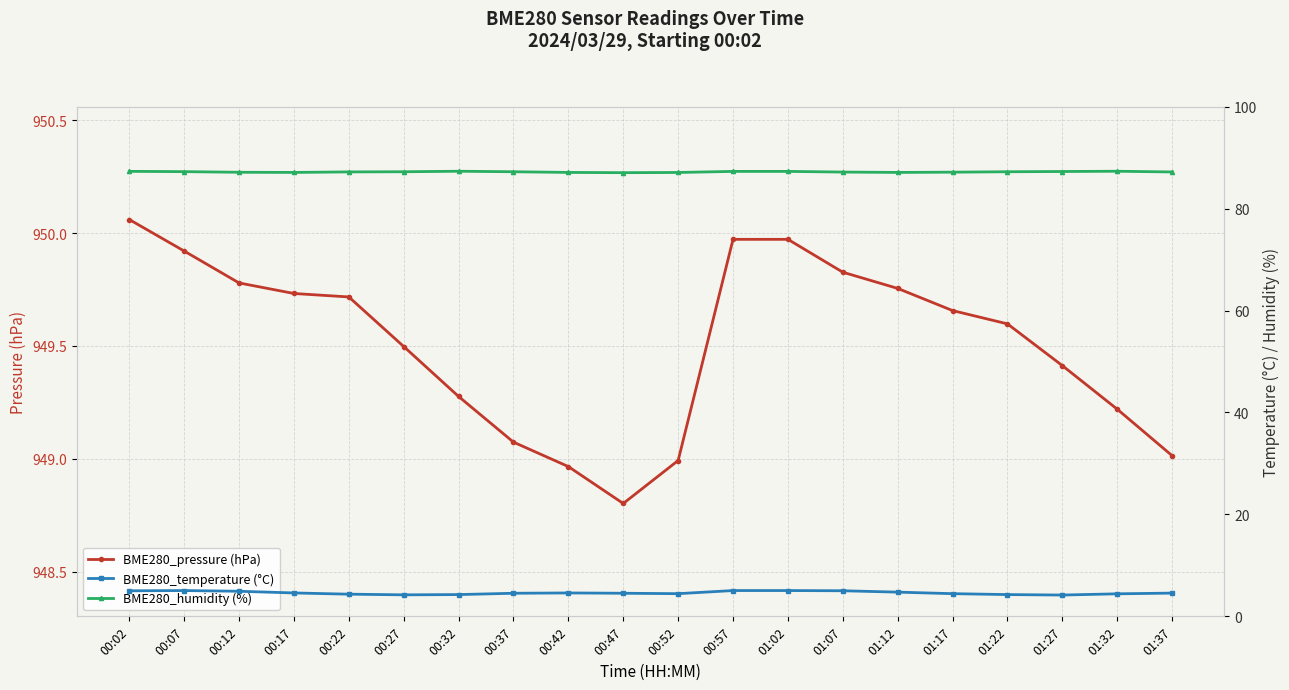

What is the difference between the BME280_temperature (°C) values at 00:07 and 00:52?

0.6